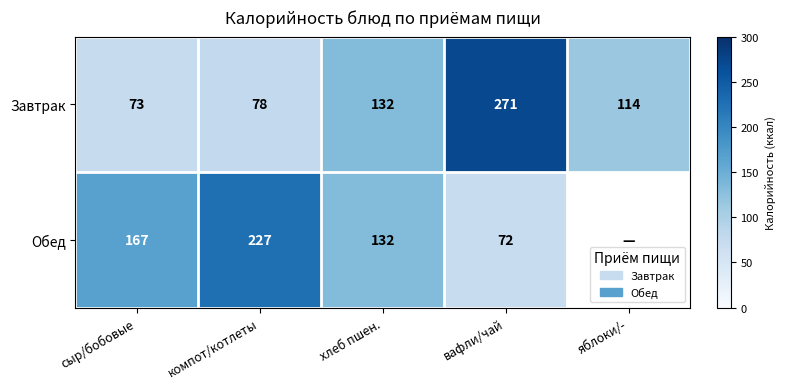

Between компот/котлеты and хлеб пшен., which is larger?

хлеб пшен.